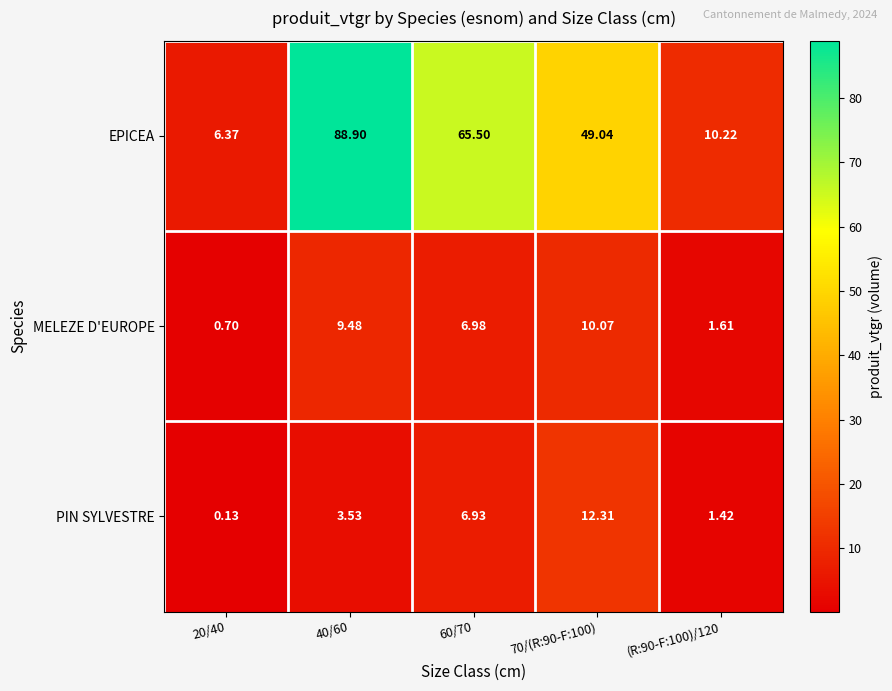

Which series has the largest total across all categories?

EPICEA